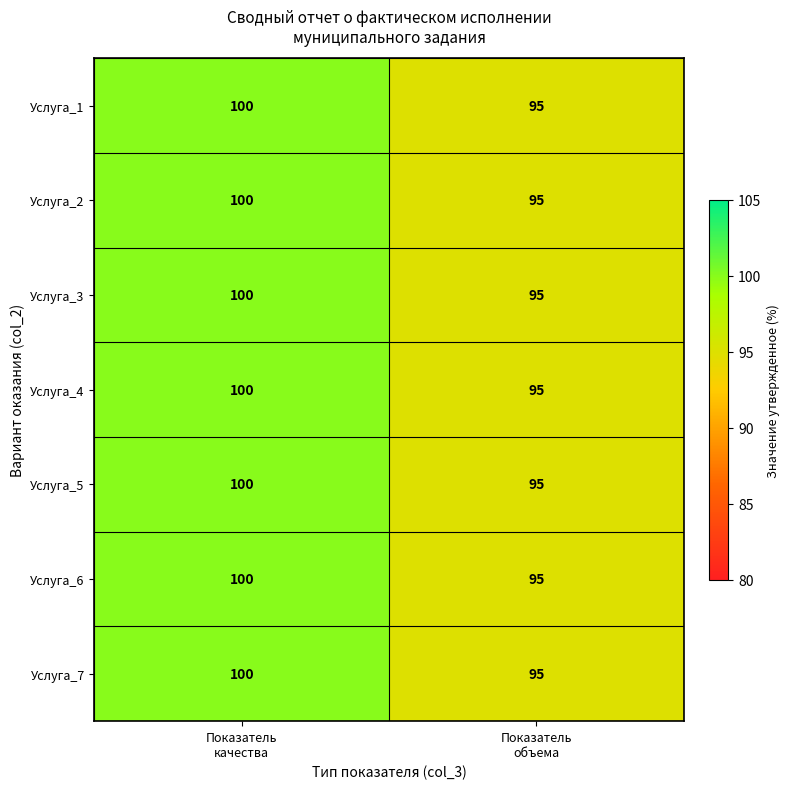

What is the difference between the maximum and minimum values in the Услуга_7 series?

5